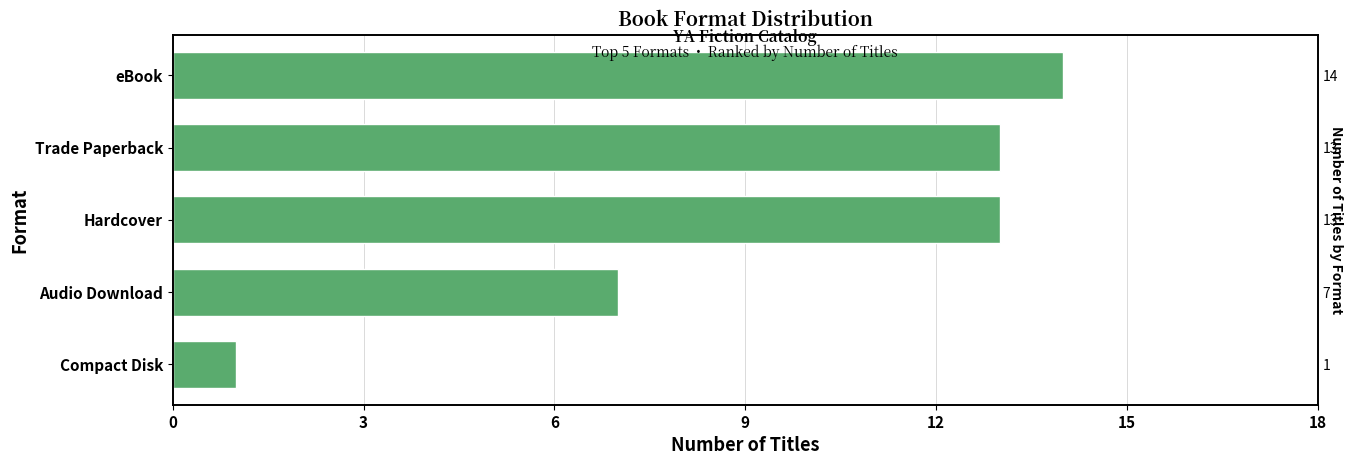

Are the bars horizontal?

Yes